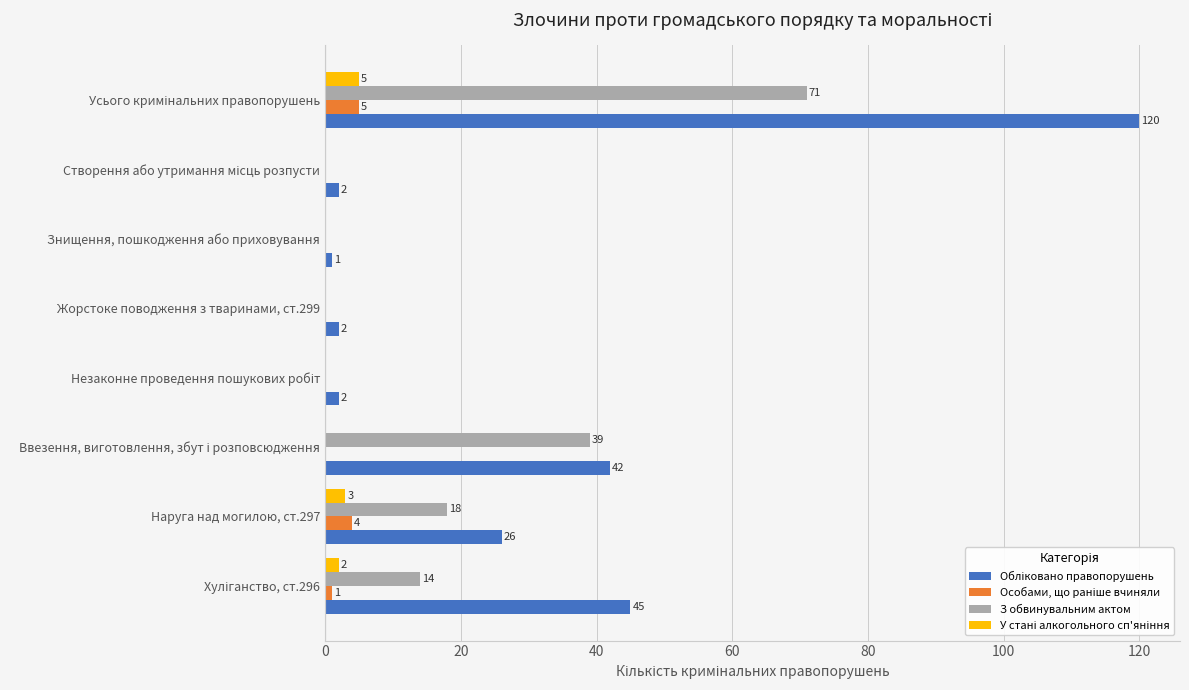

True or false: З обвинувальним актом has a value of 33 at Знищення, пошкодження або приховування.

False